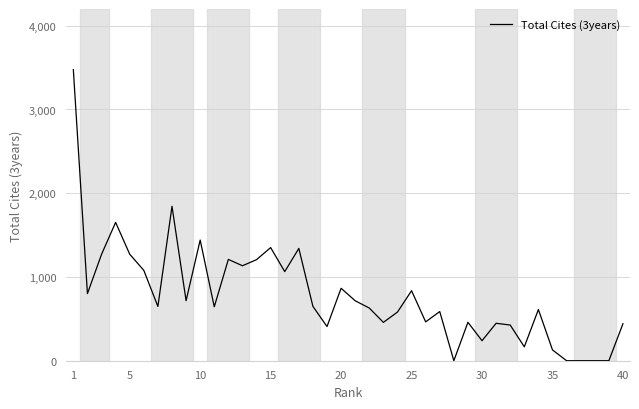

How many values are below 648?

20